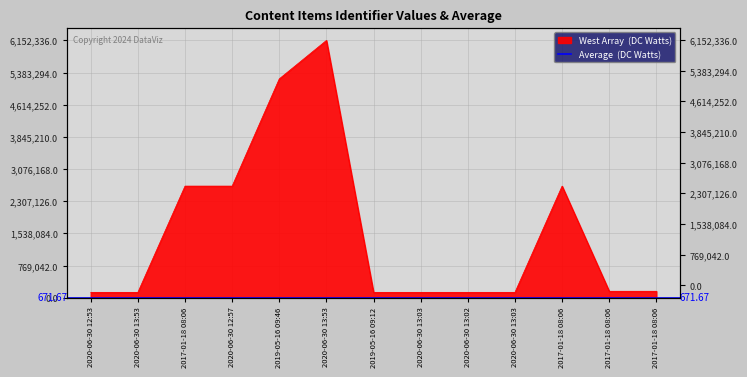

How many values exceed 154567?

6